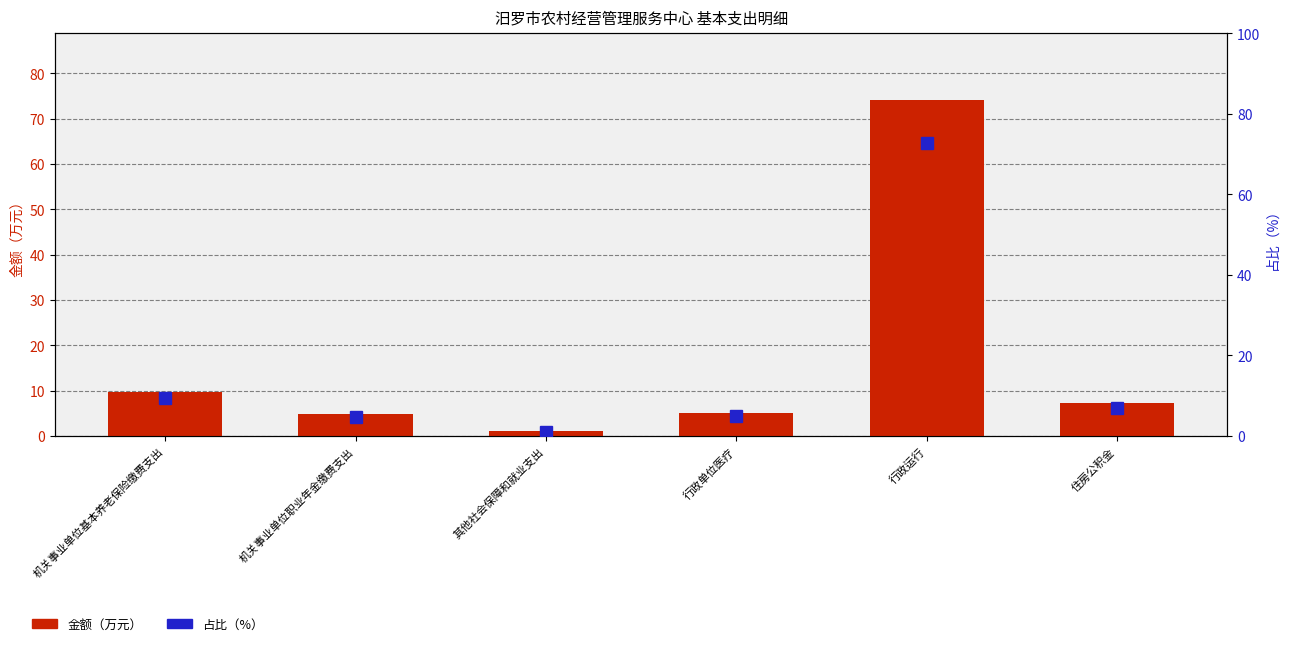

Where does the 占比（%） series first go above 7?

机关事业单位基本养老保险缴费支出